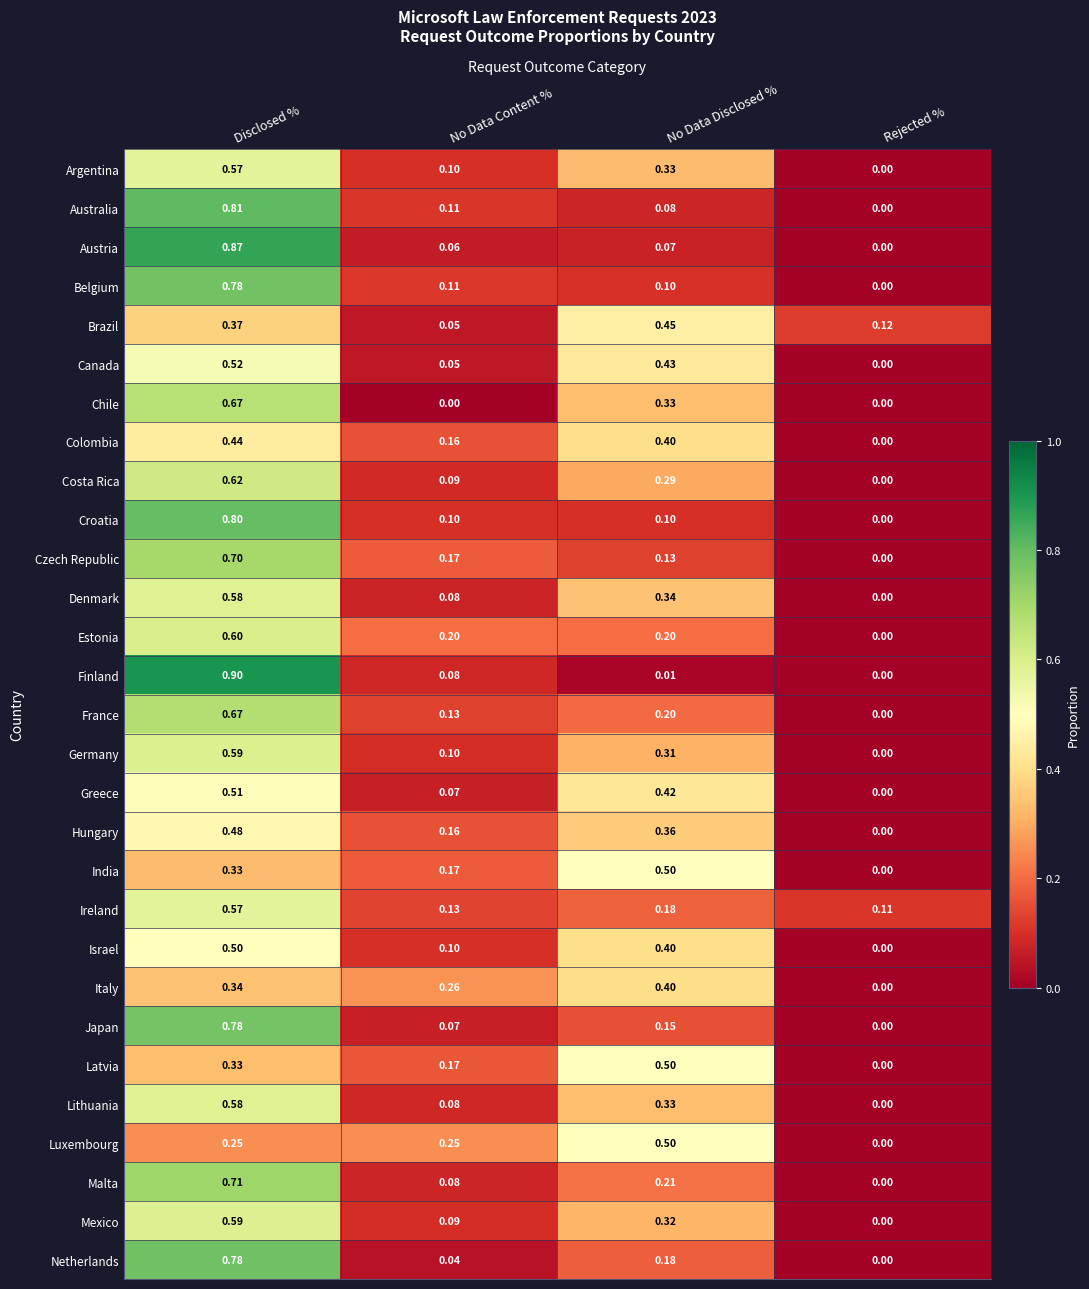

Which series changed the most between Disclosed % and No Data Content %?

Finland